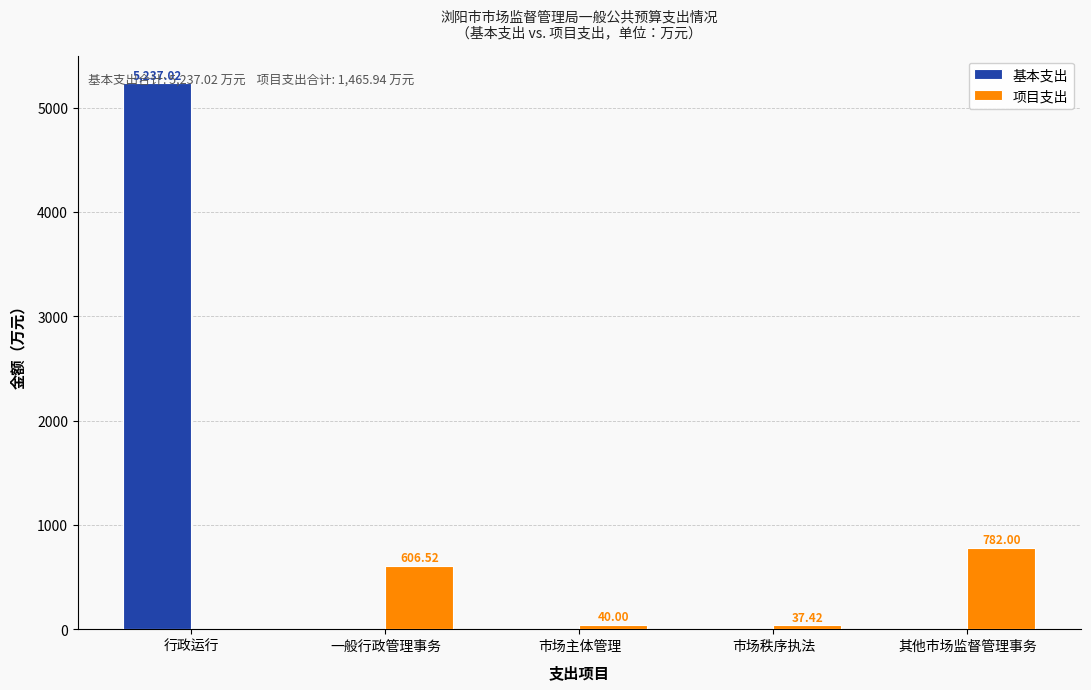

What is the sum of all 基本支出 values?

5237.0